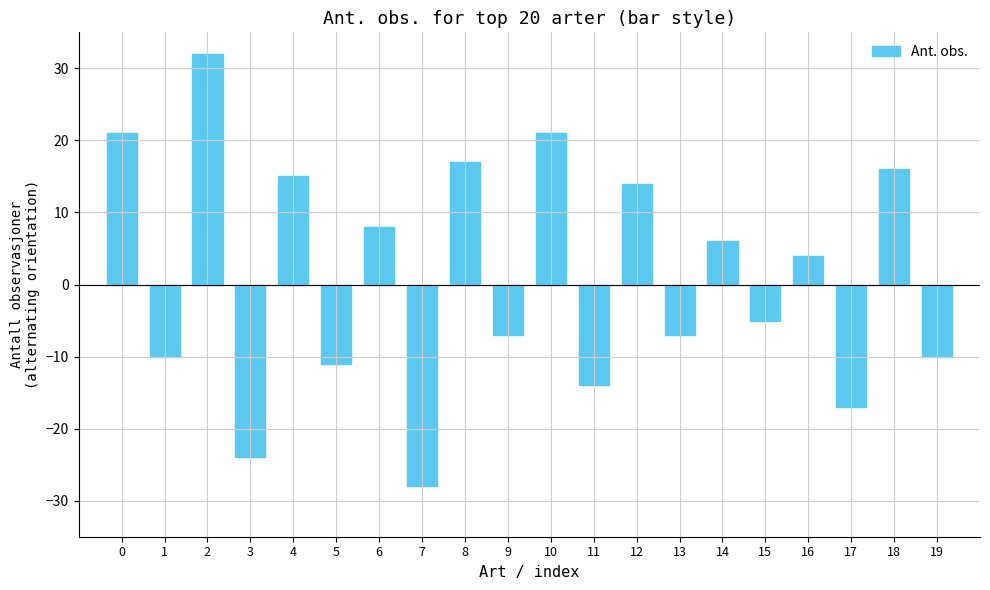

Which category has the highest value across all series?

2